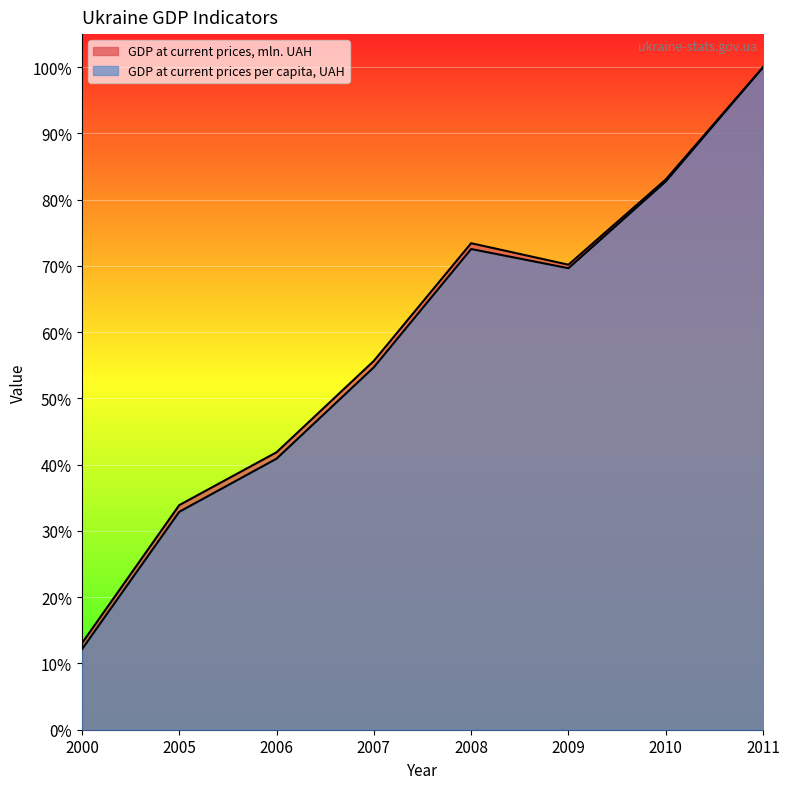

How many lines are shown in the chart?

2